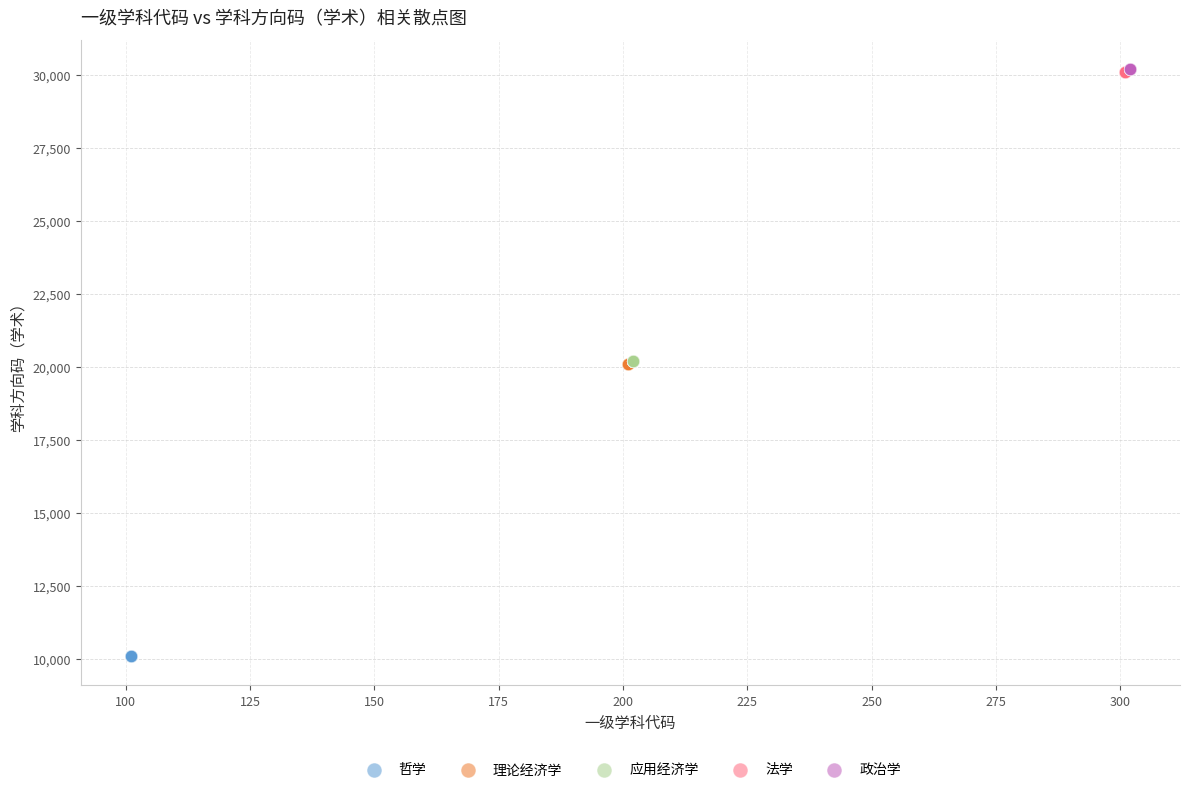

Which series reaches the minimum Y coordinate?

哲学